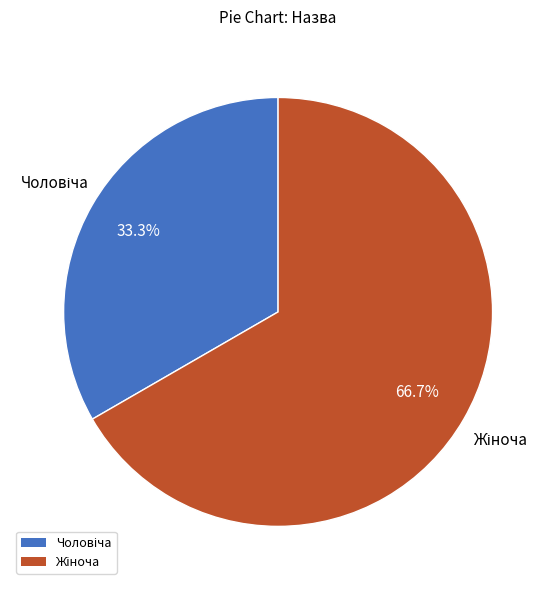

Does any single category account for the majority?

Yes